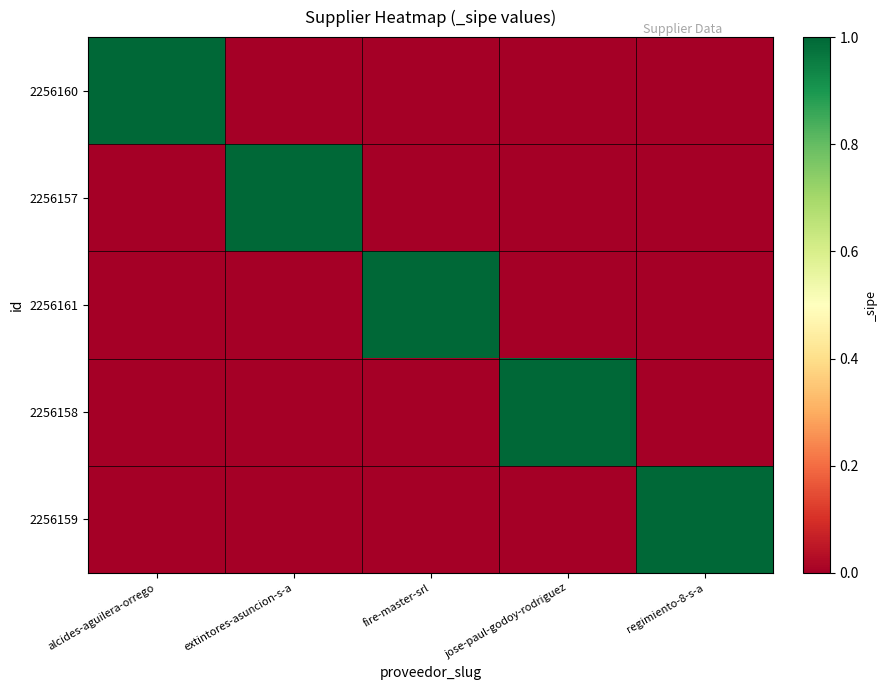

Reading left to right, list all the values displayed in this chart.

2256160: alcides-aguilera-orrego=1	extintores-asuncion-s-a=0	fire-master-srl=0	jose-paul-godoy-rodriguez=0	regimiento-8-s-a=0
2256157: alcides-aguilera-orrego=0	extintores-asuncion-s-a=1	fire-master-srl=0	jose-paul-godoy-rodriguez=0	regimiento-8-s-a=0
2256161: alcides-aguilera-orrego=0	extintores-asuncion-s-a=0	fire-master-srl=1	jose-paul-godoy-rodriguez=0	regimiento-8-s-a=0
2256158: alcides-aguilera-orrego=0	extintores-asuncion-s-a=0	fire-master-srl=0	jose-paul-godoy-rodriguez=1	regimiento-8-s-a=0
2256159: alcides-aguilera-orrego=0	extintores-asuncion-s-a=0	fire-master-srl=0	jose-paul-godoy-rodriguez=0	regimiento-8-s-a=1